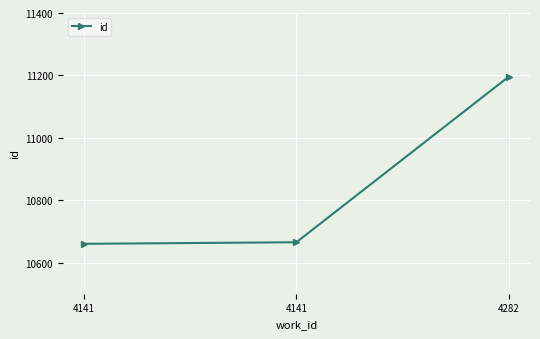

Reading left to right, transcribe all the data shown in this chart.

4141=10660	4141=10665	4282=11196